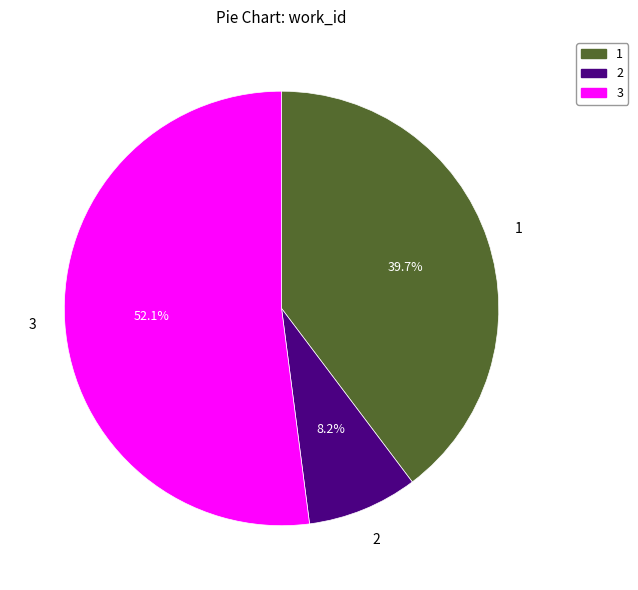

How many slices are in this pie chart?

3